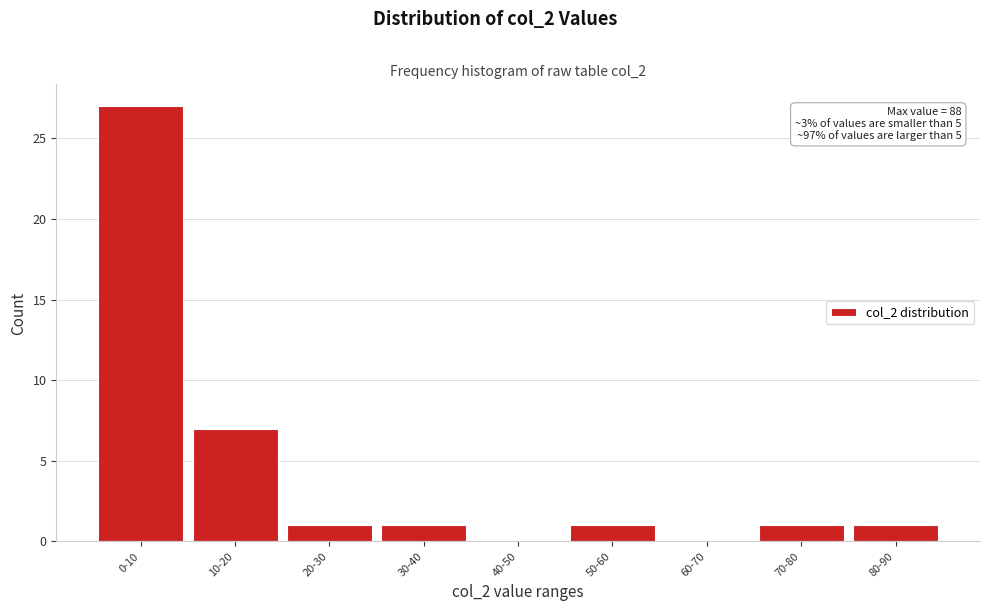

Reading left to right, extract all data points from this chart.

0-10=27	10-20=7	20-30=1	30-40=1	40-50=0	50-60=1	60-70=0	70-80=1	80-90=1